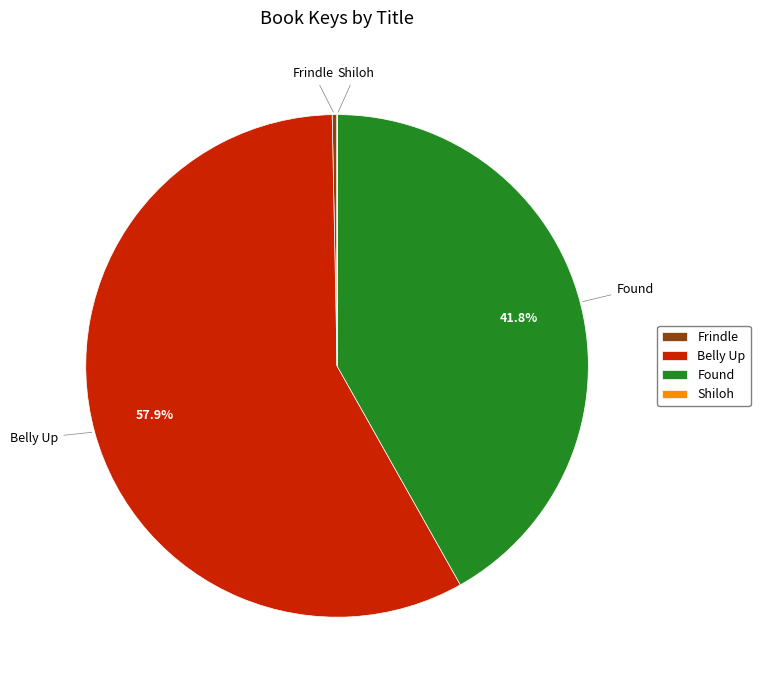

Is Found the majority of the pie?

No